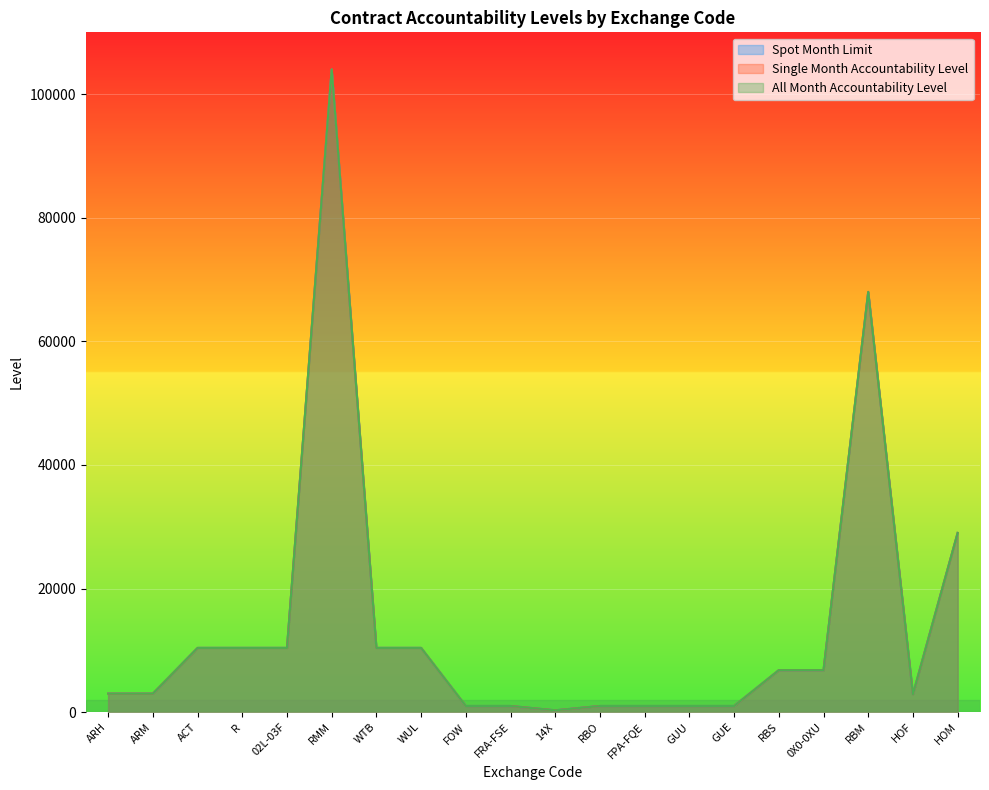

What is the sum of the Single Month Accountability Level values at FRA-FSE and FOW?

2000